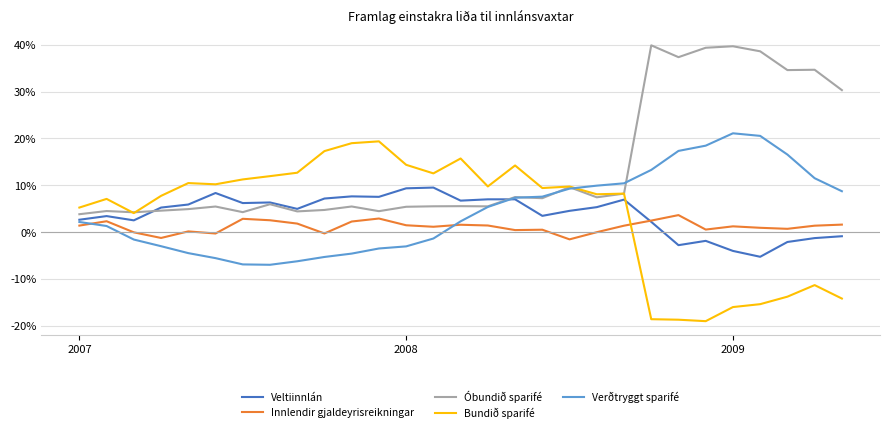

What is the greatest value displayed?

39.9